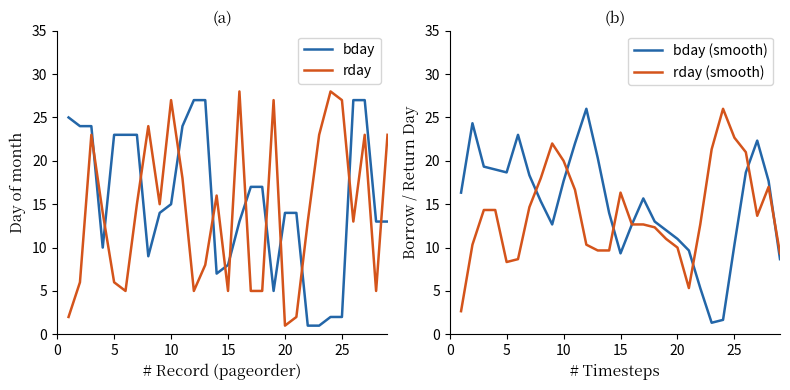

Is this an area chart (filled region under the line)?

No